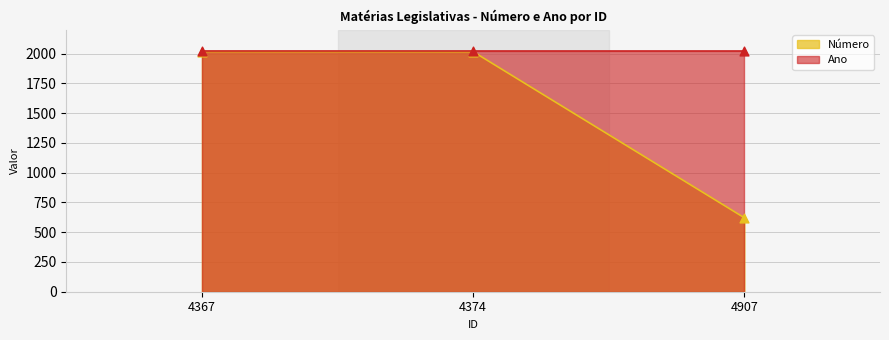

Which has a higher value, 4367 or 4374?

4367